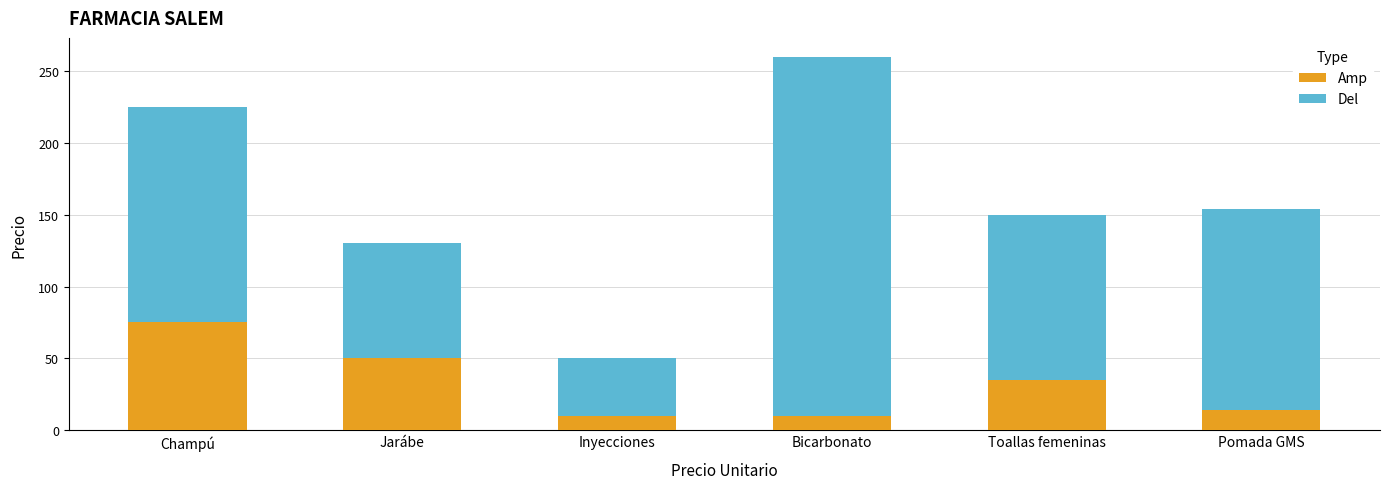

At which label does Amp reach its peak?

Champú